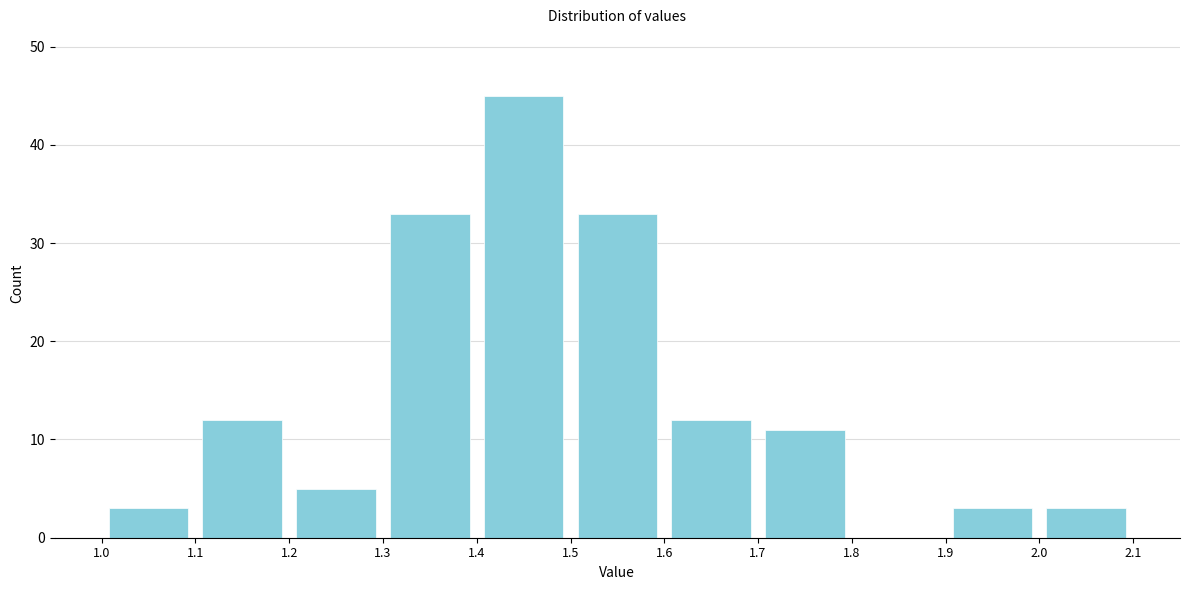

What is the height of the bar covering 1.4 to 1.5 on the x-axis? The values are not printed on the chart, so give them approximately, as read against the axis.

45